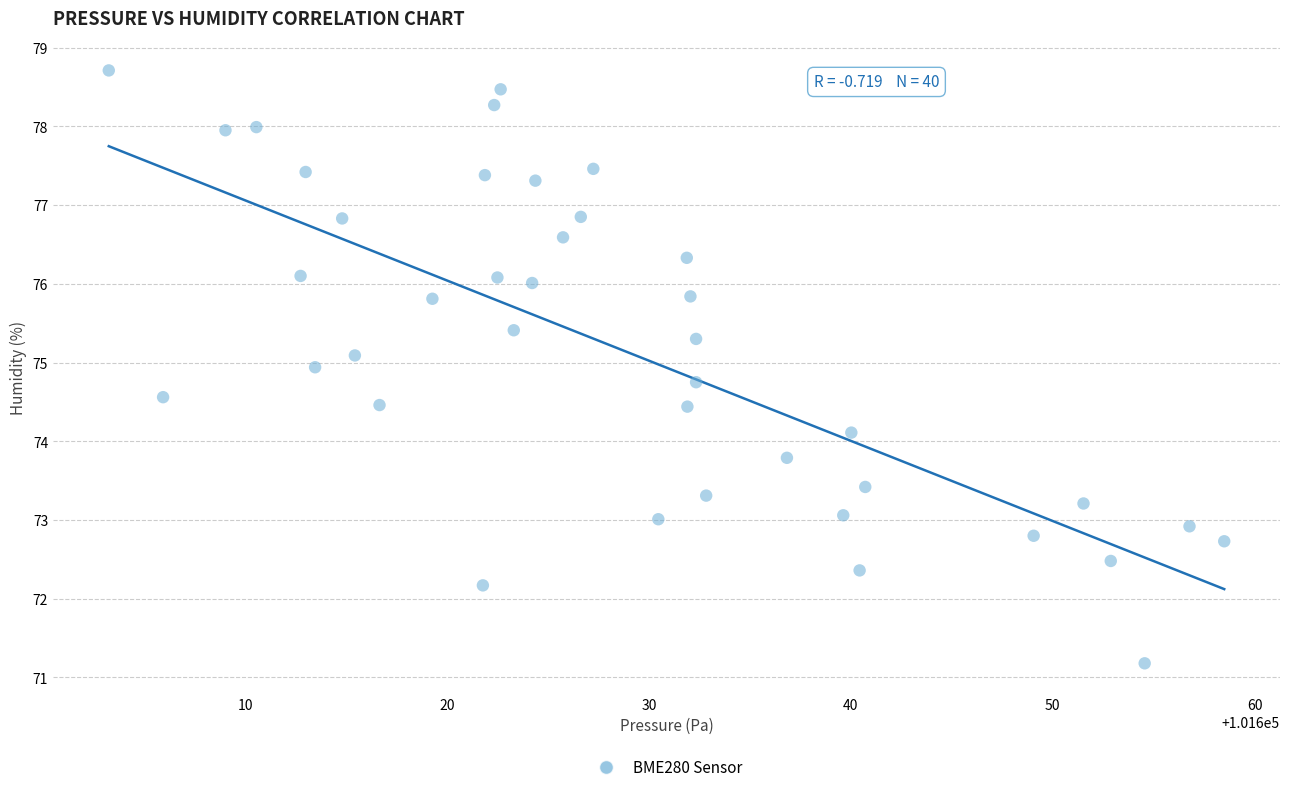

What Y value in the scatter plot is closest to 74?

74.1